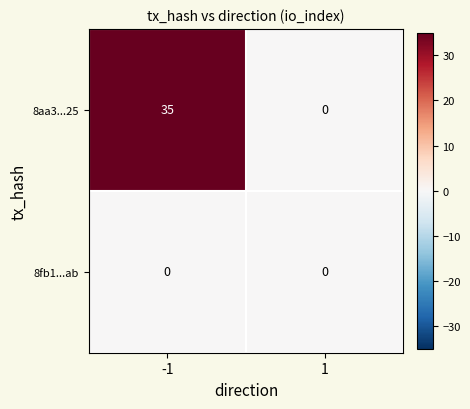

True or false: 8aa3...25 has a value of 15 at 1.

False